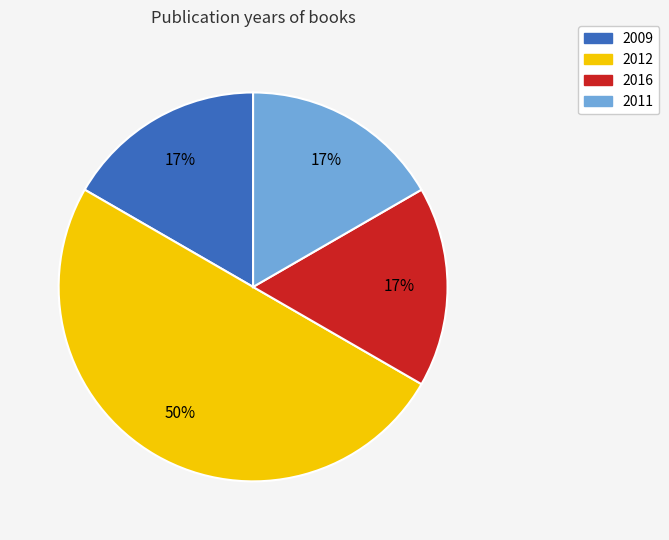

Combined, do 2011 and 2012 account for over 50%?

Yes